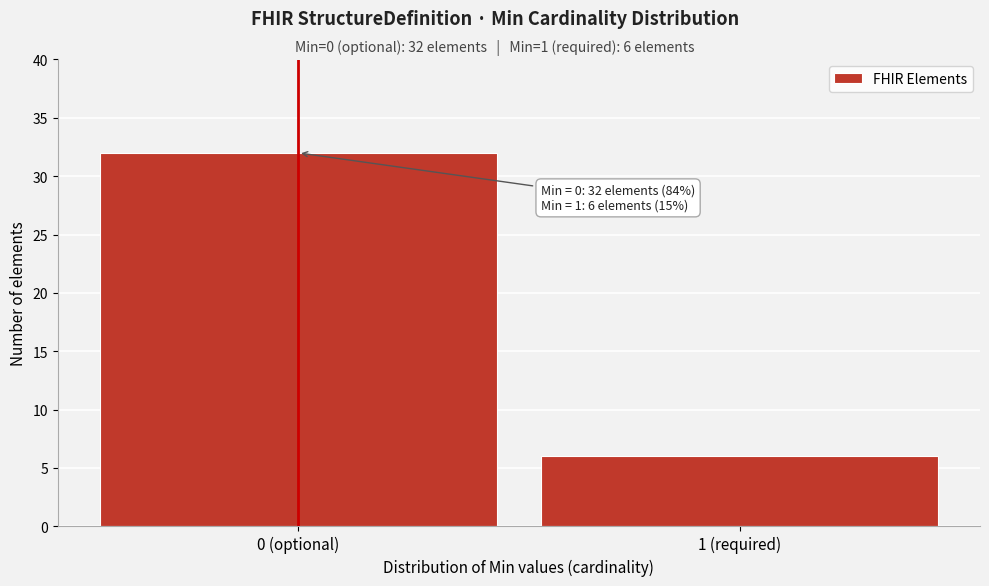

Reading right to left, extract all data points from this chart.

1 (required)=6	0 (optional)=32